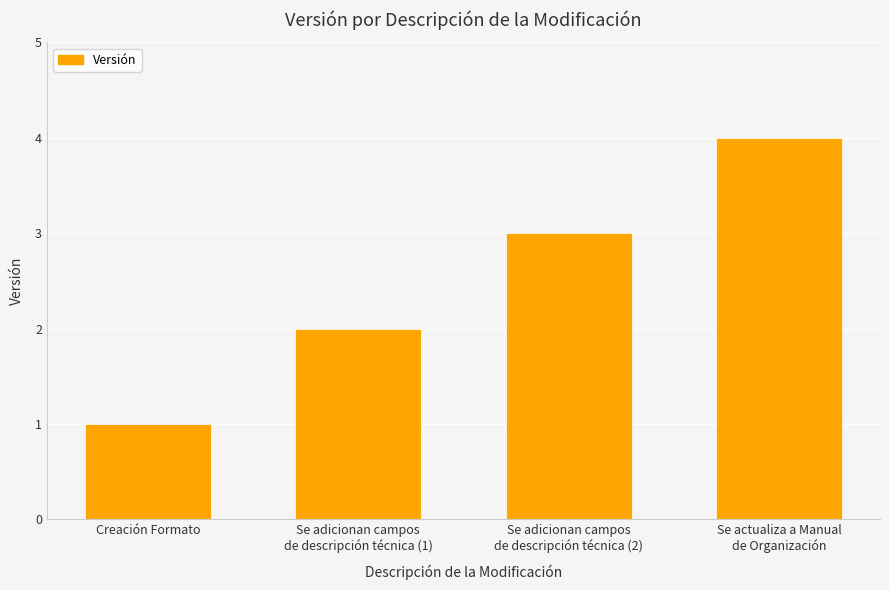

What is the label of the 2nd bar from the right?

Se adicionan campos
de descripción técnica (2)